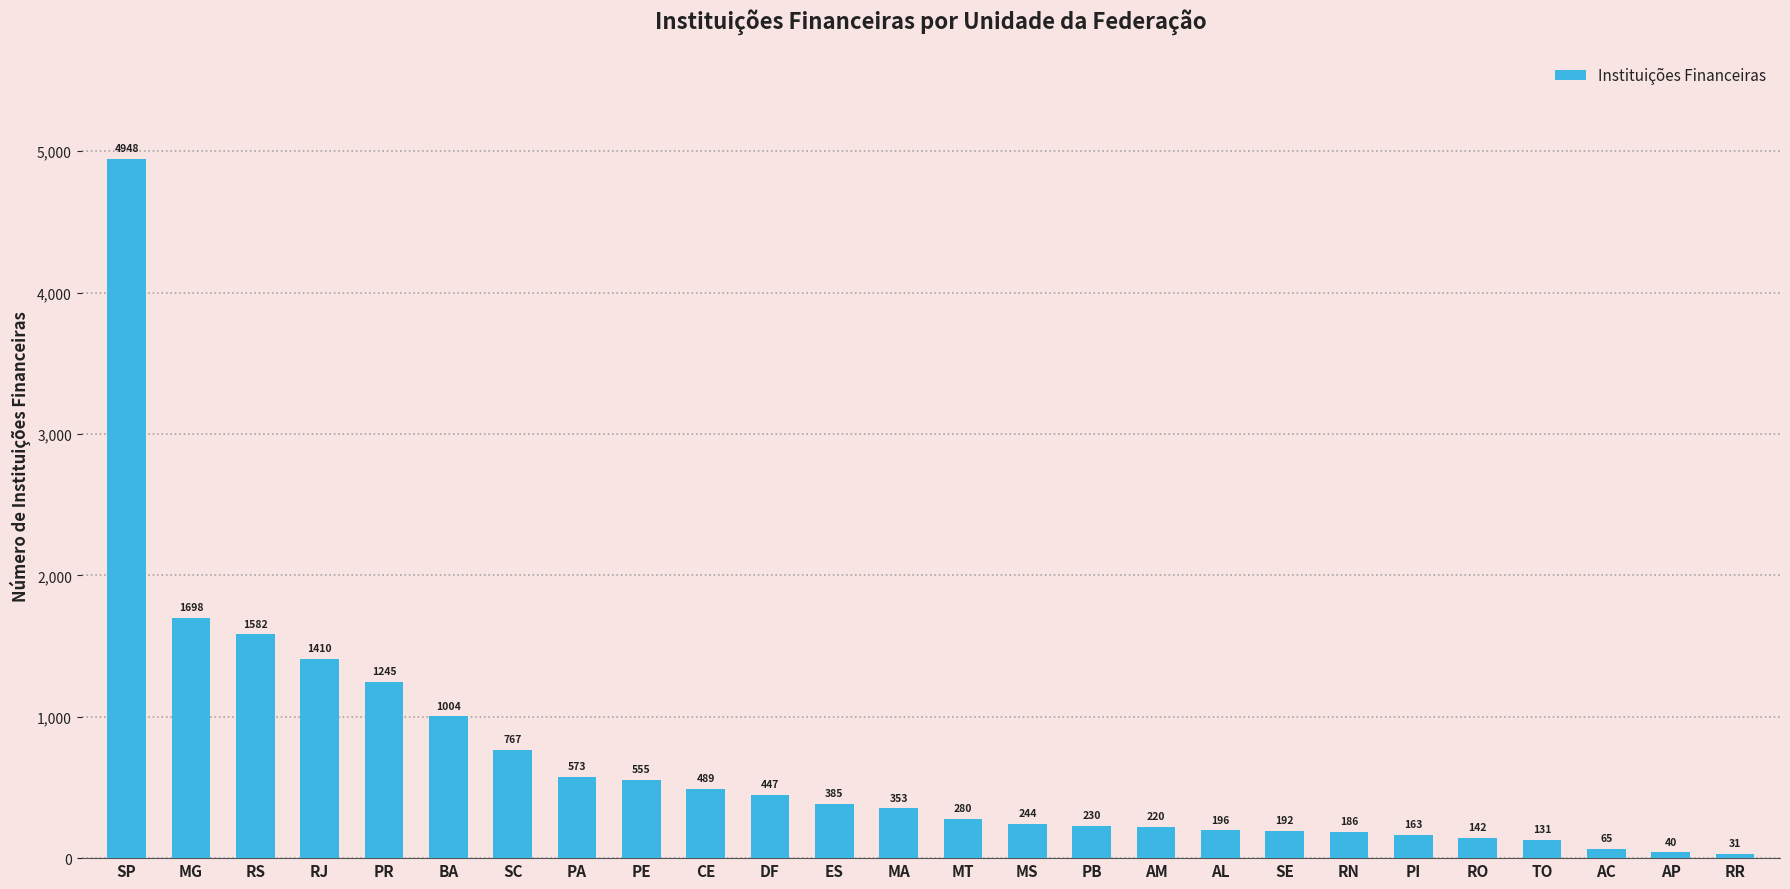

What is the value of the 22nd bar from the left?

142